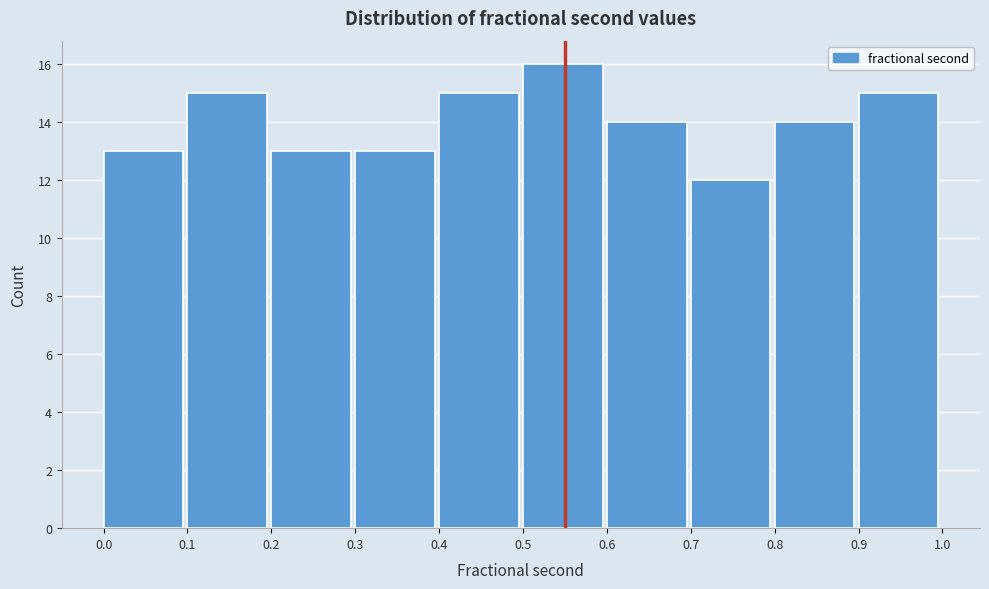

Which range on the x-axis has the tallest bar?

0.5 to 0.6